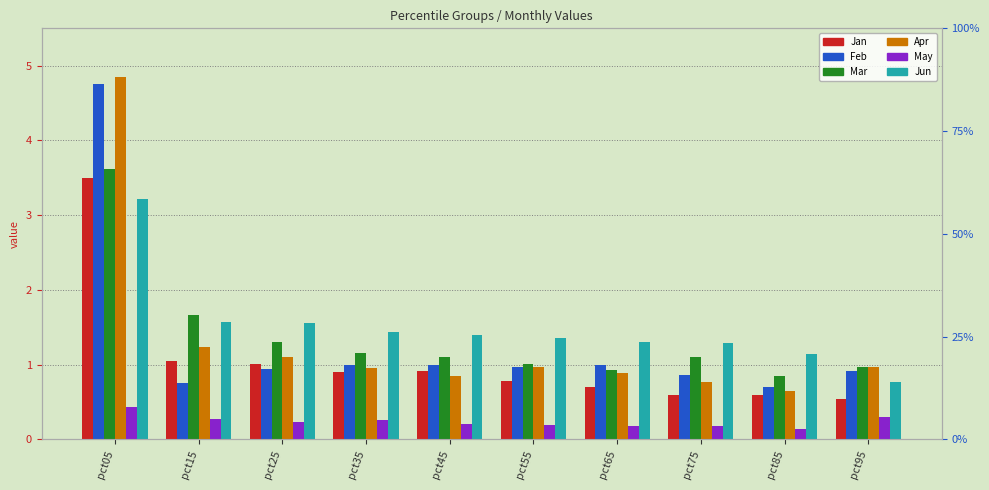

Rank the categories by Feb value from lowest to highest.

pct85, pct15, pct75, pct95, pct25, pct55, pct65, pct35, pct45, pct05